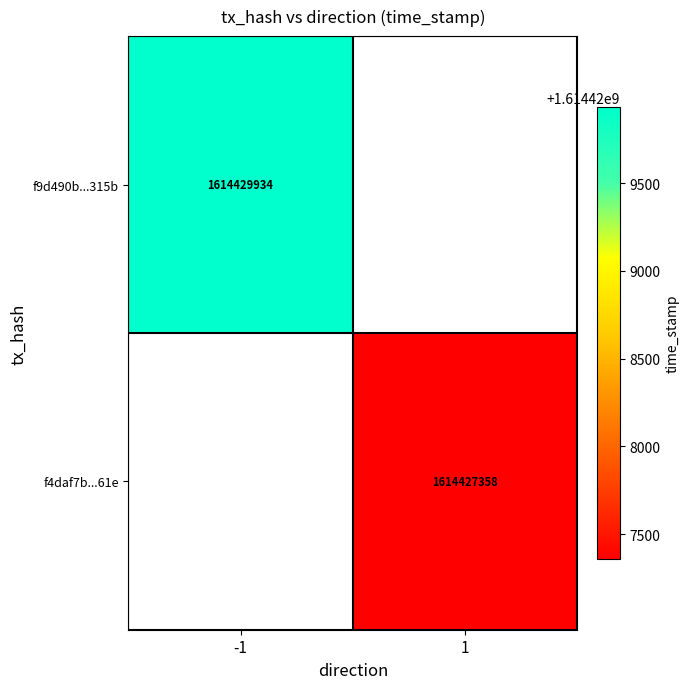

Which category has the lowest value across all series?

1